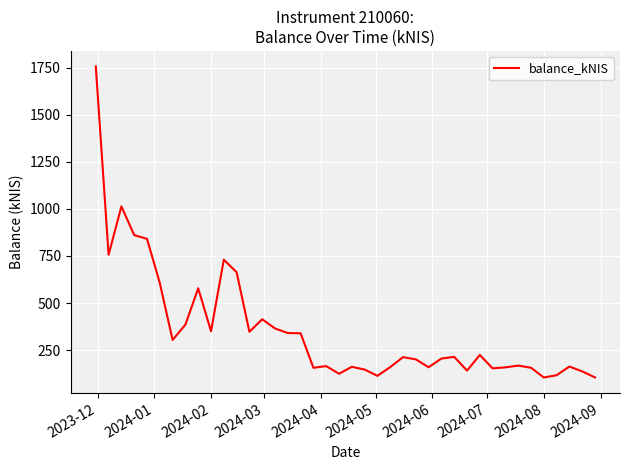

What is the difference between the maximum and minimum values?

1650.9